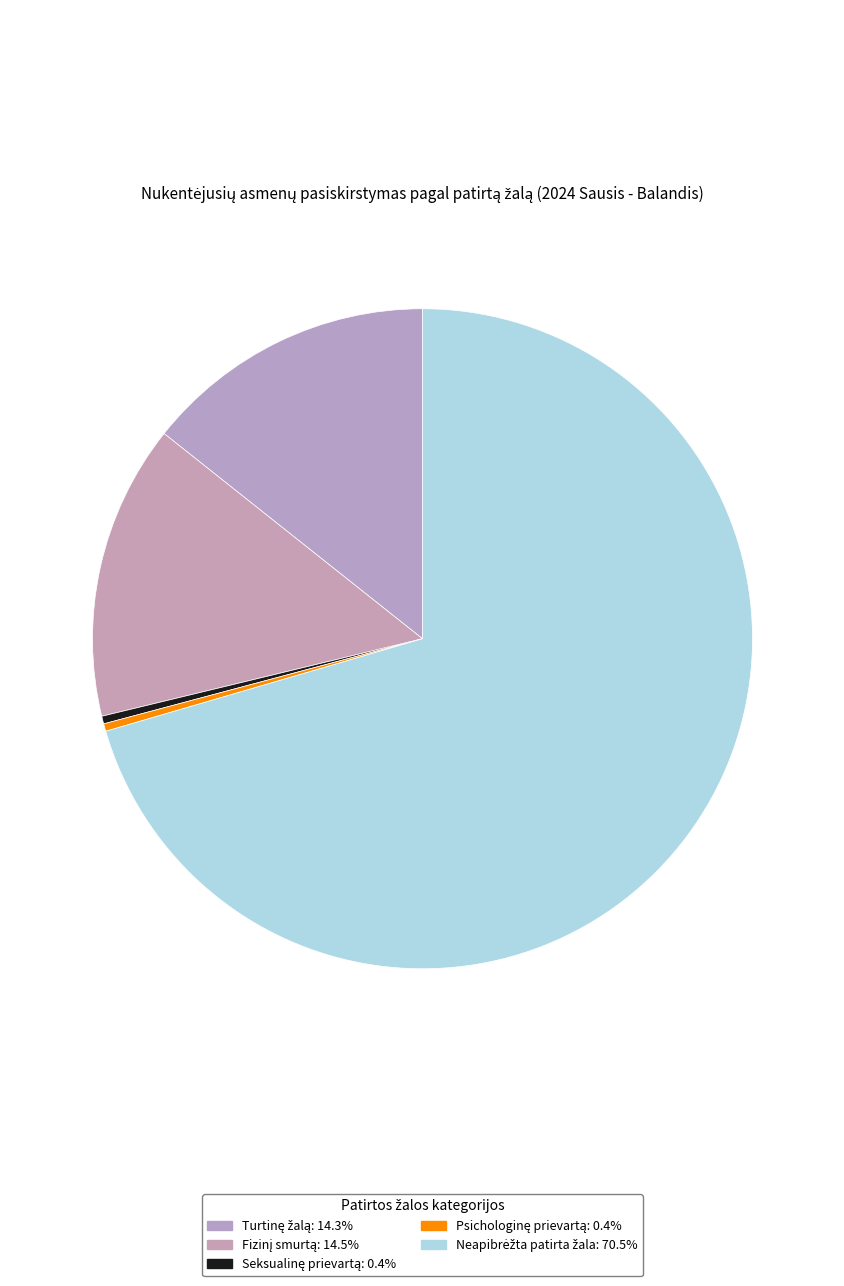

To the nearest percent, what percentage of the pie is Fizinį smurtą?

14%